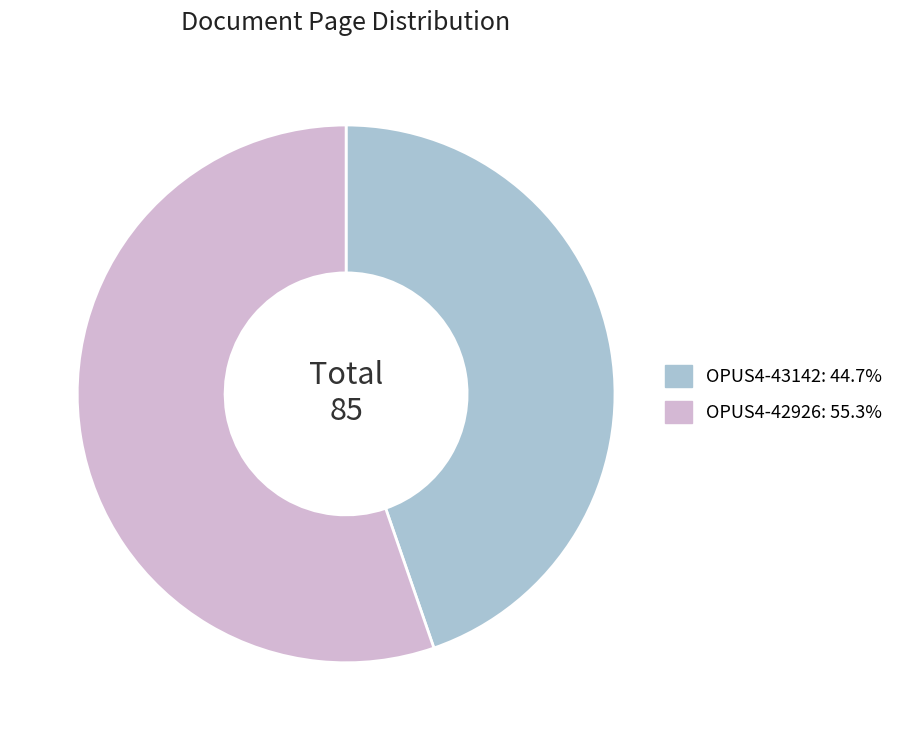

Is the sum of OPUS4-42926 and OPUS4-43142 greater than half?

Yes